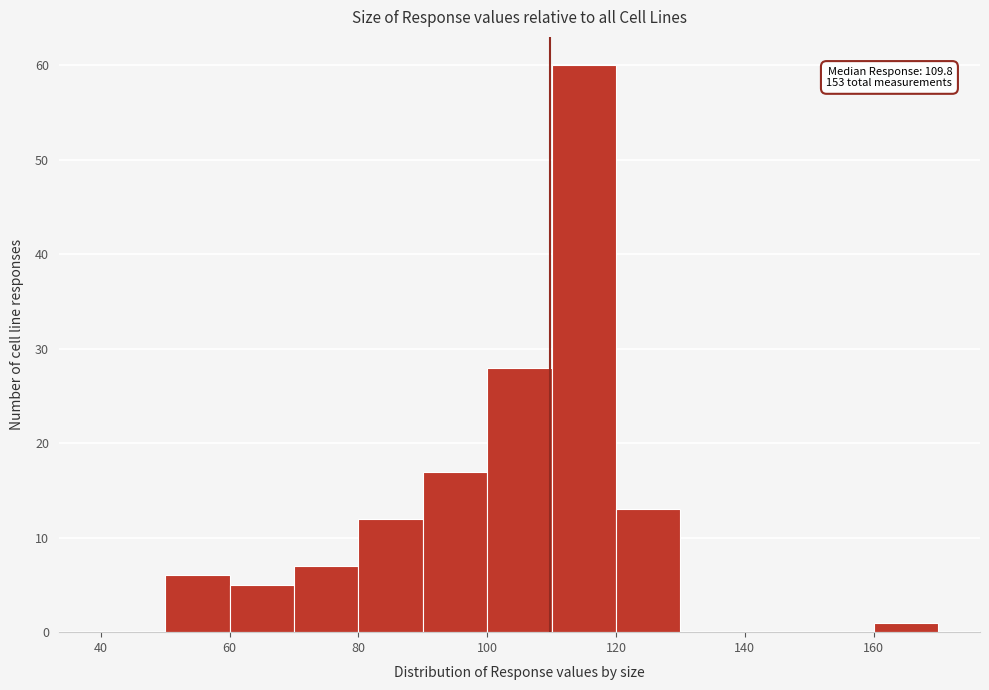

Which range on the x-axis has the tallest bar?

110 to 120